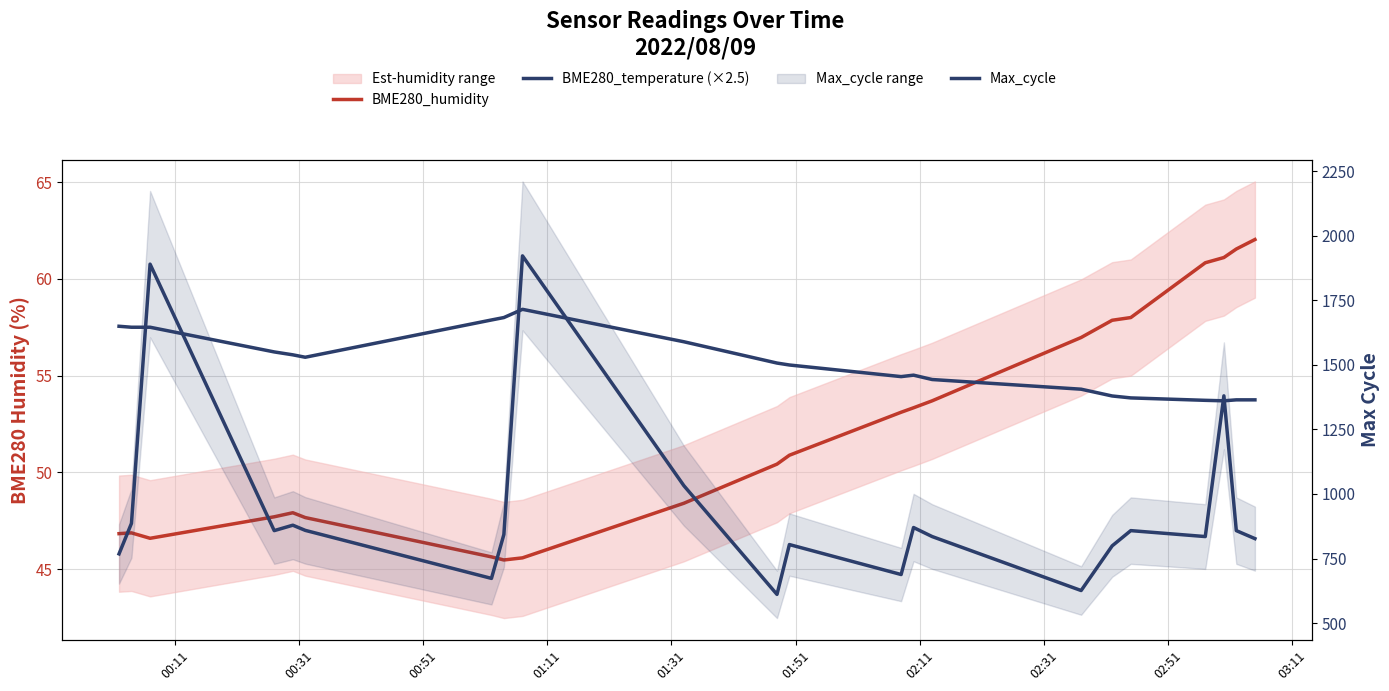

Which series has the largest total across all categories?

Max_cycle